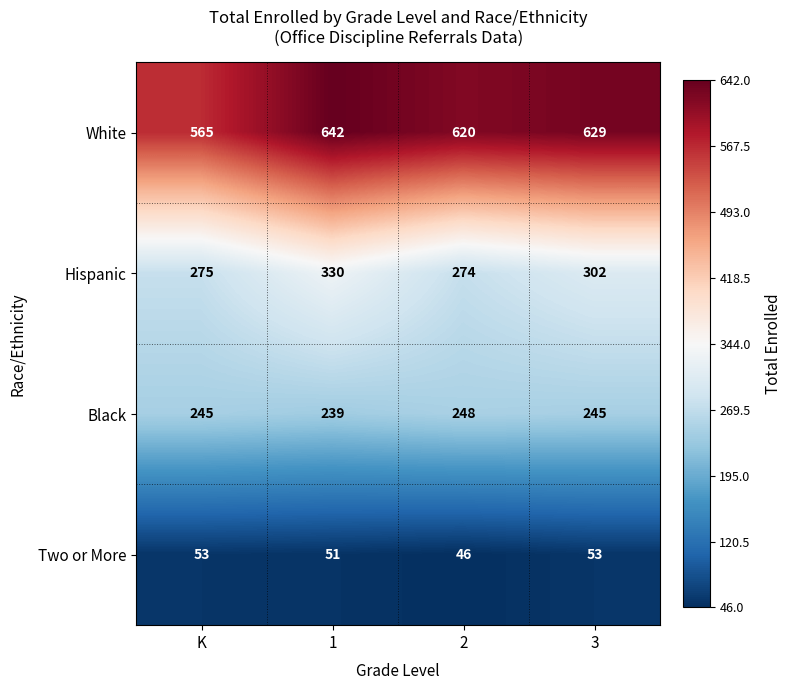

At 3, list the series in order from smallest to largest.

Two or More, Black, Hispanic, White